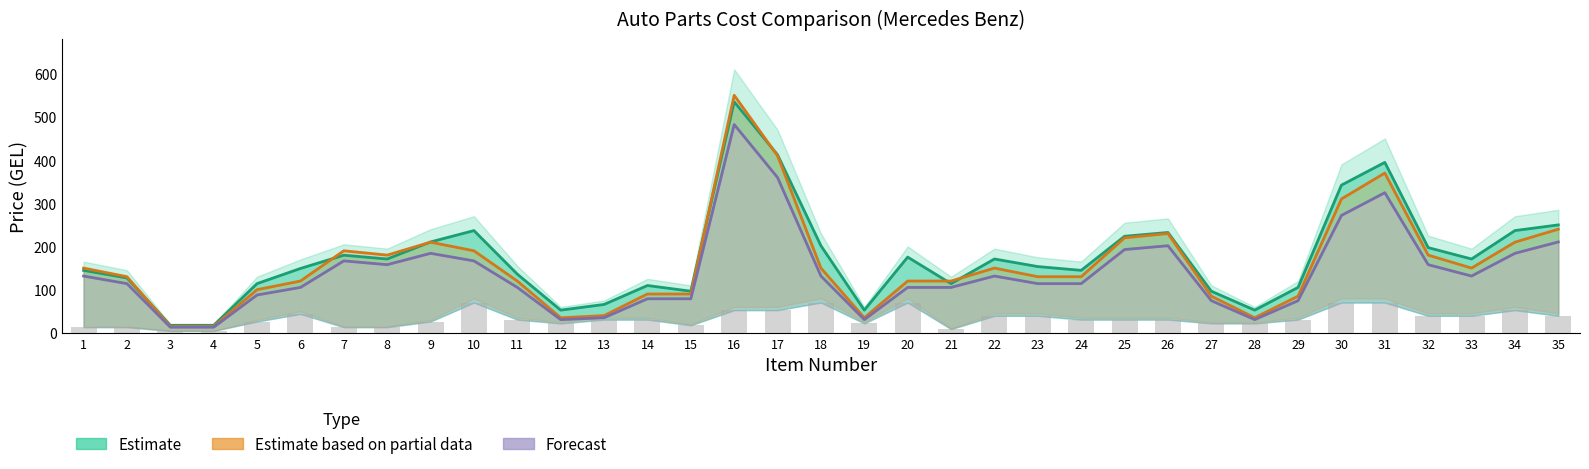

Reading left to right, transcribe all the data shown in this chart.

Estimate (სულ EUR): 144.7	127.2	17.6	17.6	114.0	149.1	179.8	171.0	210.5	236.8	135.9	52.6	65.8	109.6	96.5	535.0	412.2	201.7	52.6	175.4	114.0	171.0	153.5	144.7	223.6	232.4	96.5	52.6	105.2	342.0	394.6	197.3	171.0	236.8	249.9
Estimate partial (ნაწილის ფასი GEL): 150.0	130.0	15.0	15.0	100.0	120.0	190.0	180.0	210.0	190.0	120.0	35.0	40.0	90.0	90.0	550.0	410.0	150.0	35.0	120.0	120.0	150.0	130.0	130.0	220.0	230.0	85.0	35.0	85.0	310.0	370.0	180.0	150.0	210.0	240.0
Forecast (ნაწილის ფასი EUR): 131.6	114.0	13.2	13.2	87.7	105.2	166.6	157.9	184.2	166.6	105.2	30.7	35.1	78.9	78.9	482.4	359.6	131.6	30.7	105.2	105.2	131.6	114.0	114.0	192.9	201.7	74.5	30.7	74.5	271.9	324.5	157.9	131.6	184.2	210.5
მომსახურება EUR: 13.2	13.2	4.4	4.4	26.3	43.9	13.2	13.2	26.3	70.2	30.7	21.9	30.7	30.7	17.5	52.6	52.6	70.2	21.9	70.2	8.8	39.5	39.5	30.7	30.7	30.7	21.9	21.9	30.7	70.2	70.2	39.5	39.5	52.6	39.5